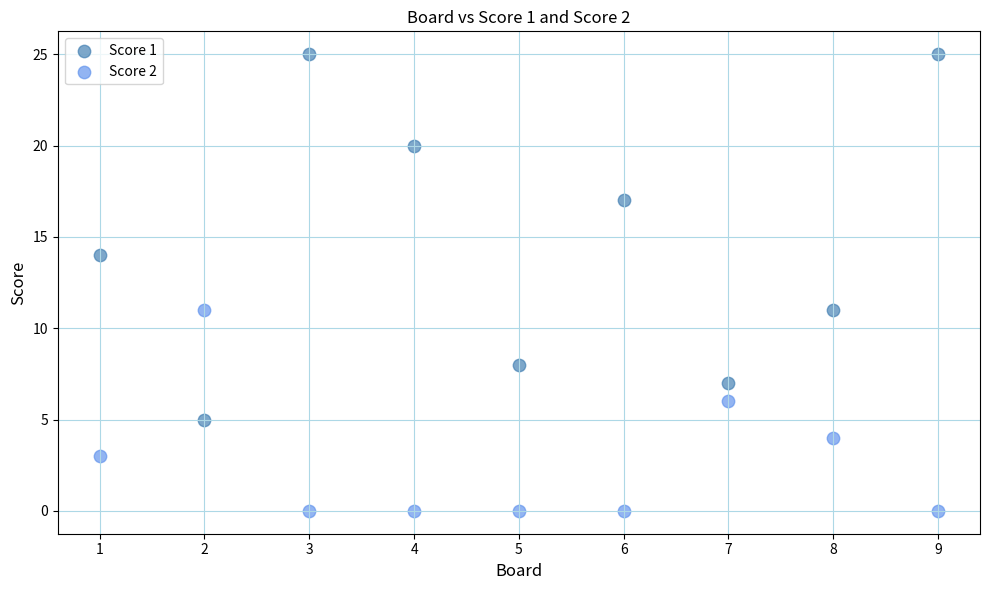

Across all data points, what is the range of Y values (max minus min)?

25